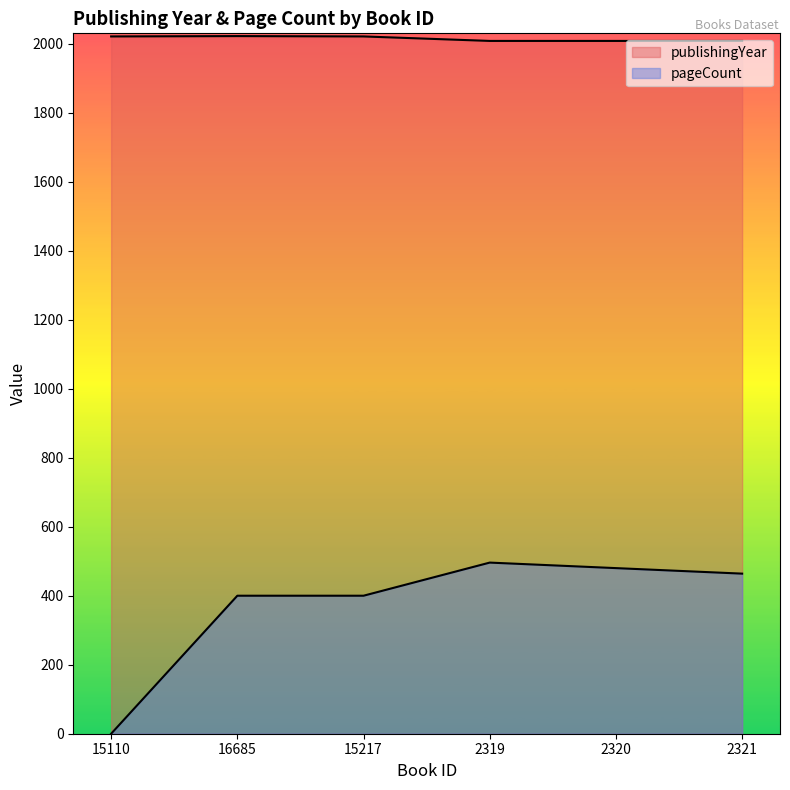

What is the label of the 5th point from the left?

2320